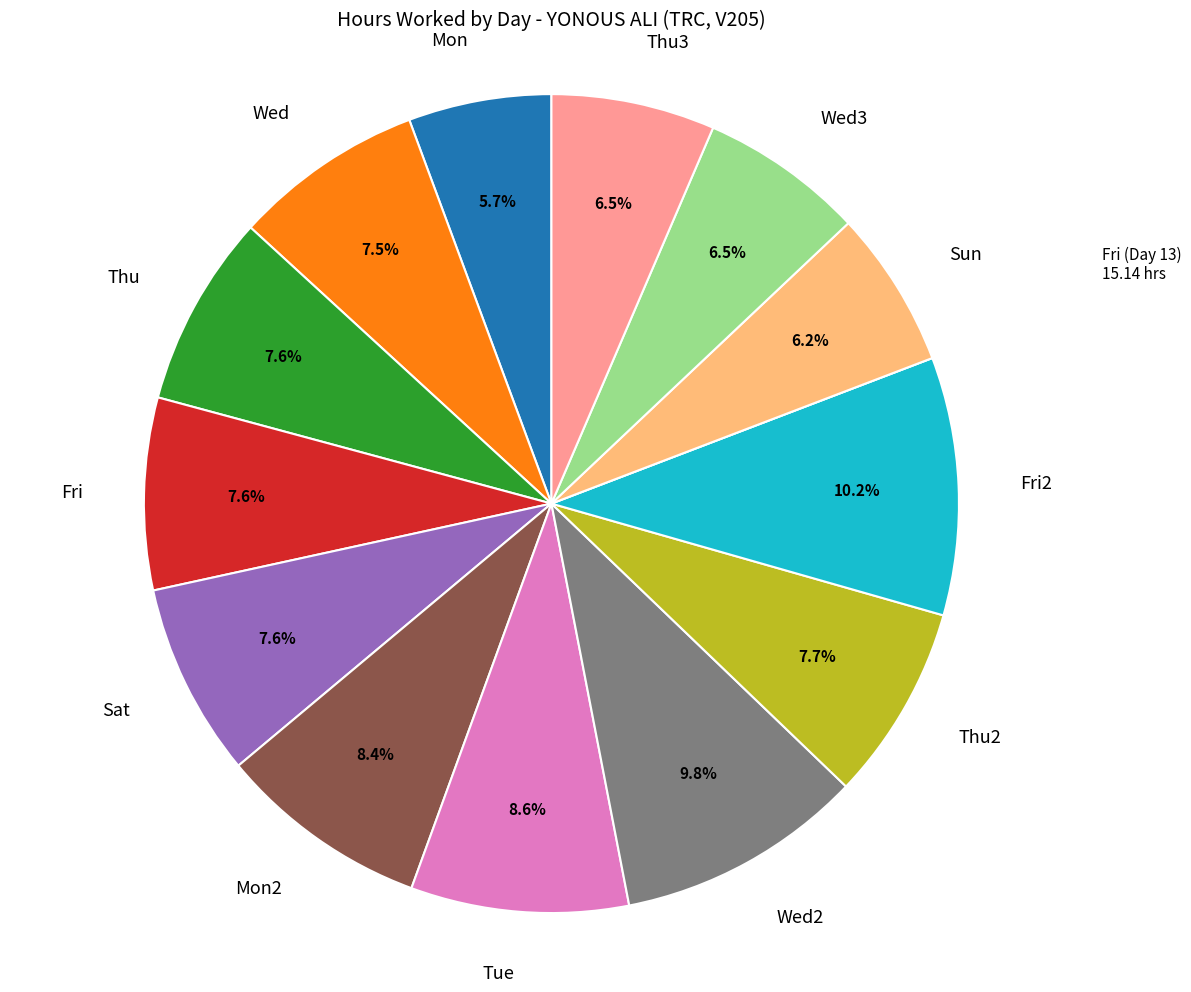

Is there a majority slice in this chart?

No